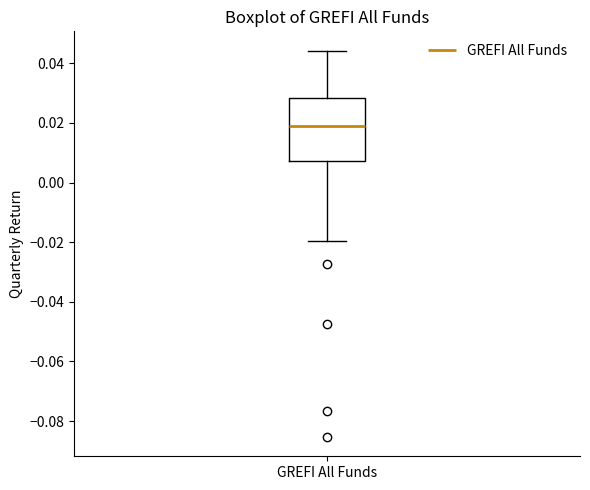

Transcribe this box plot: give where the median line is, the range the box spans, and where the two whiskers end, as read against the y-axis. The values are not printed on the chart, so give them approximately, as read against the axis.

median 0.020, box 0.008 to 0.028, whiskers -0.020 to 0.044